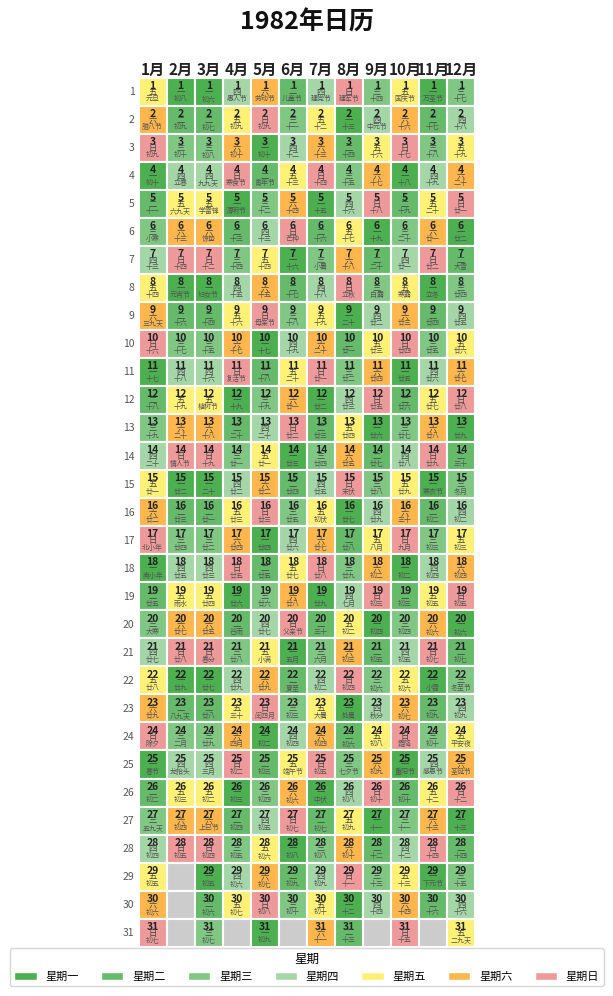

Which category has the highest value across all series?

30